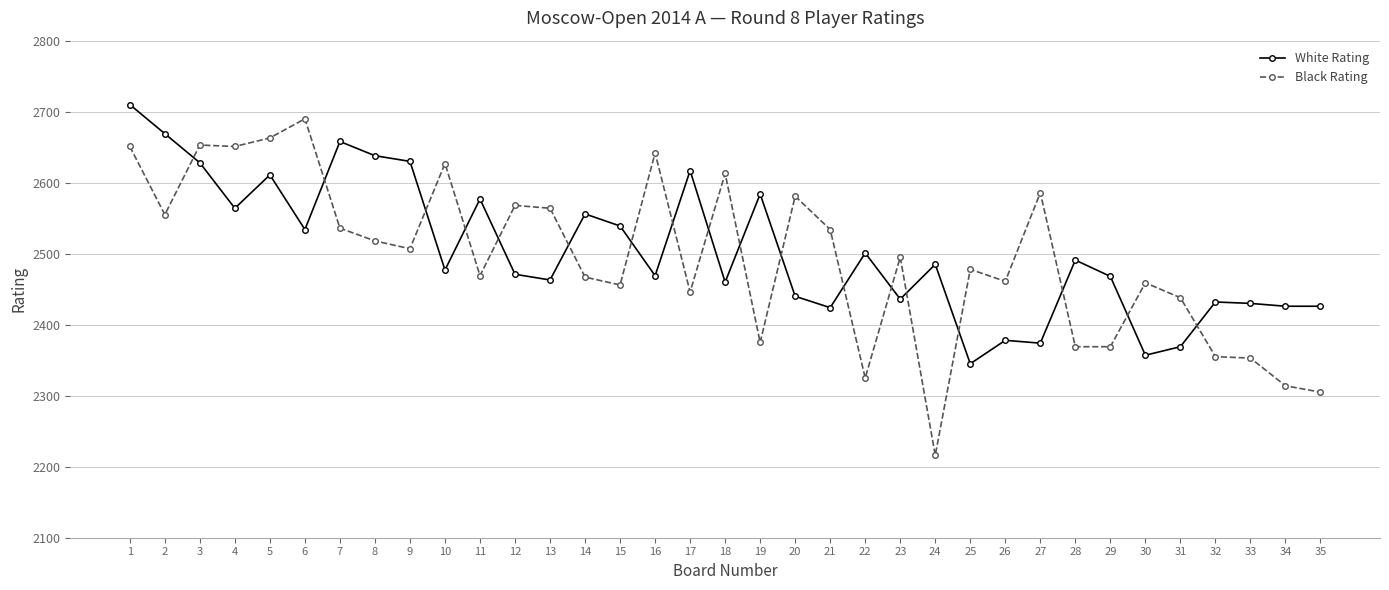

How many times do White Rating and Black Rating cross each other?

18